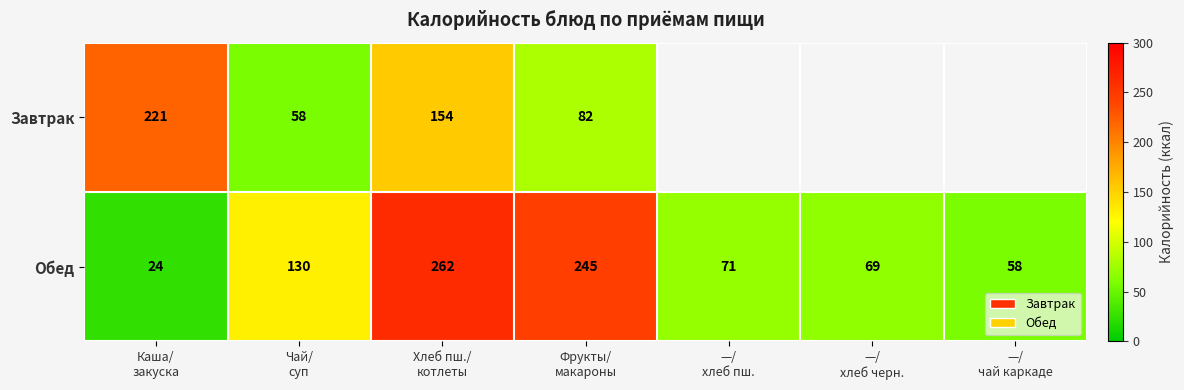

Which label corresponds to the largest value in the chart?

Хлеб пш./
котлеты